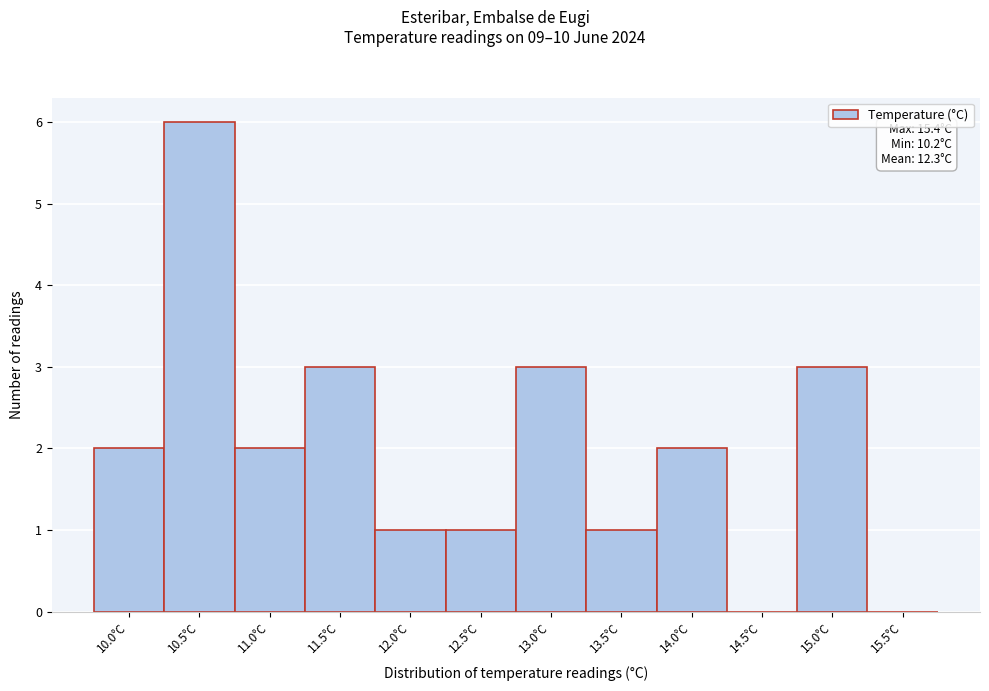

Which has a higher value, 10.5°C or 12.0°C?

10.5°C